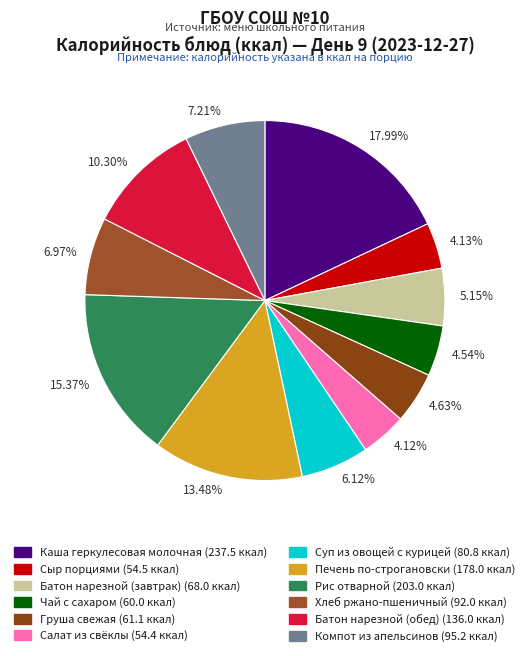

Is the sum of 7.21% and 6.97% greater than half?

No